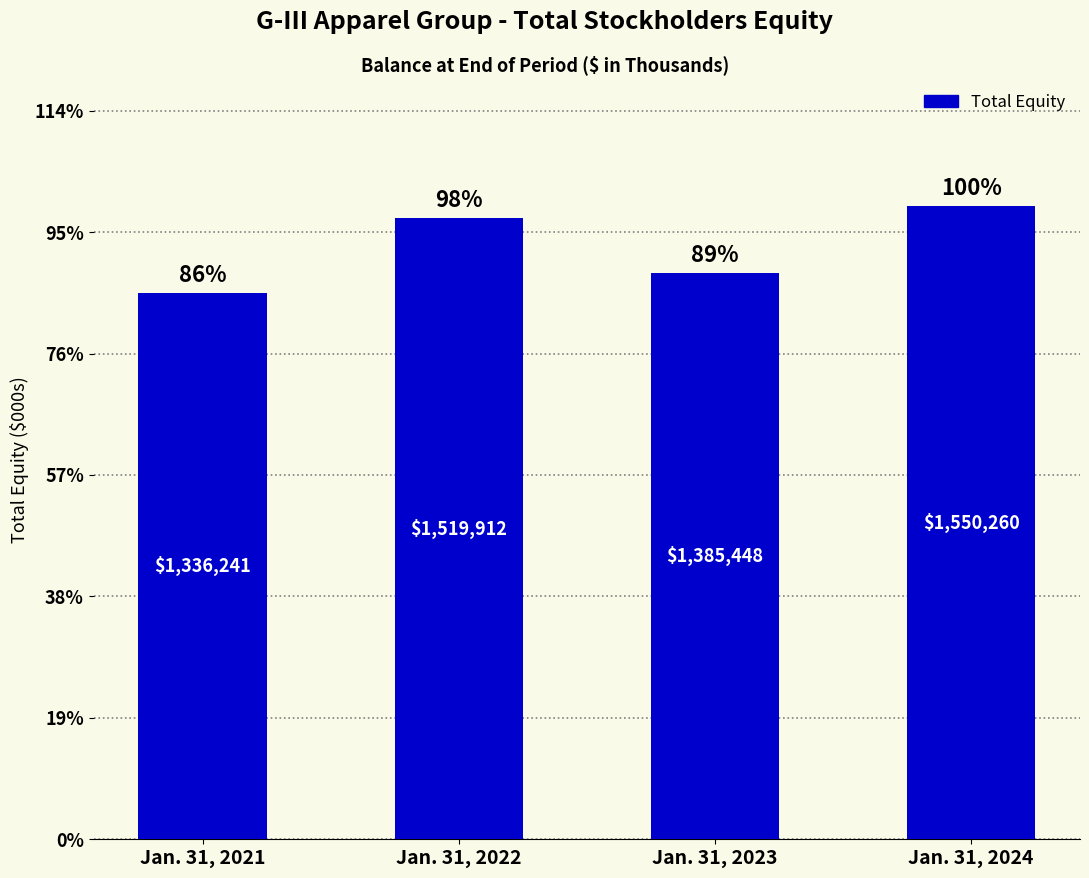

At which label does the data first exceed 1519912?

Jan. 31, 2024